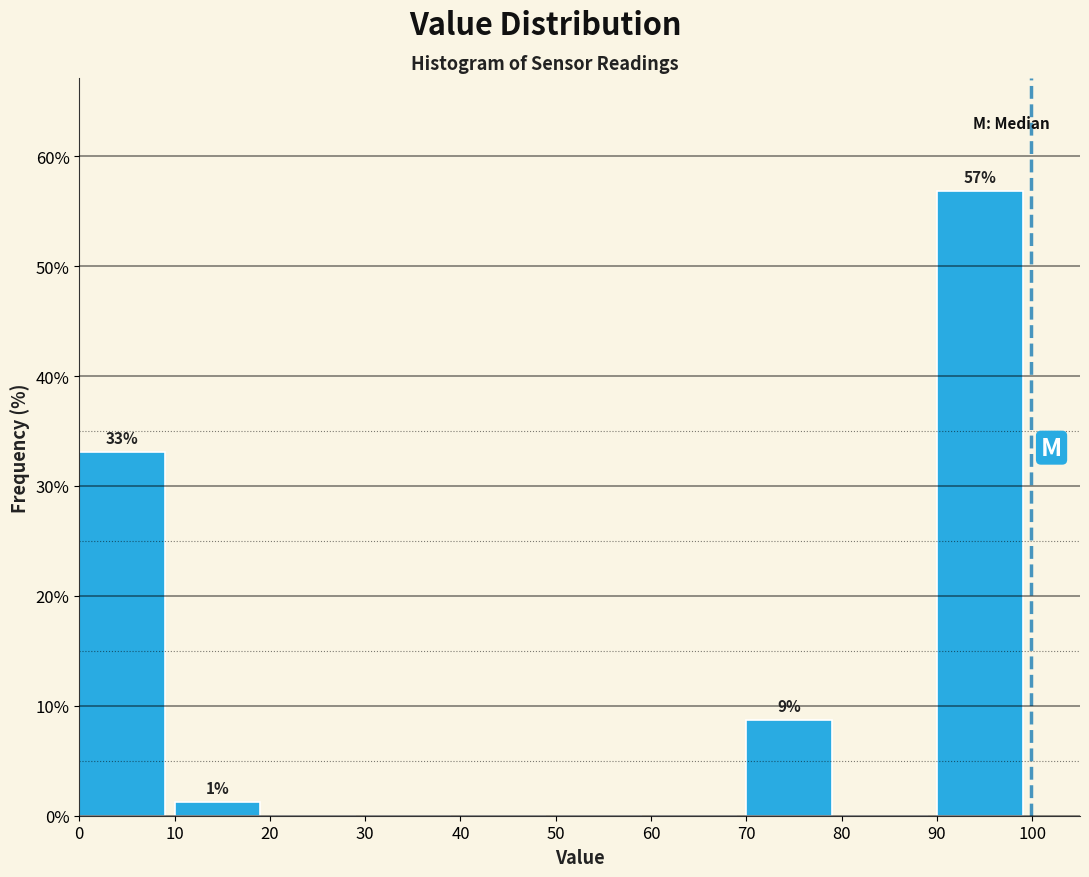

Over which range of the x-axis is the bar tallest?

90 to 100